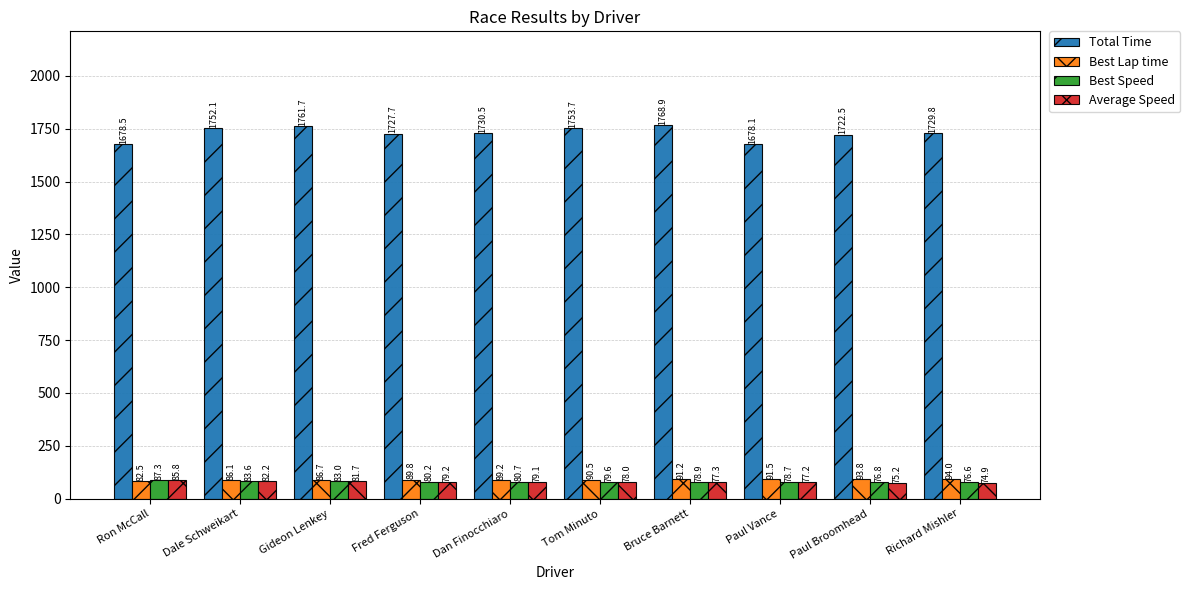

What is the lowest value of the Total Time series?

1678.1